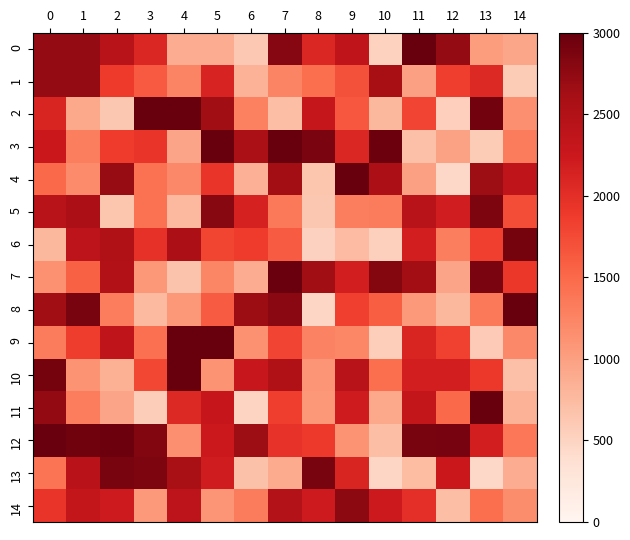

What is the total value across all series at 6?

22282.8